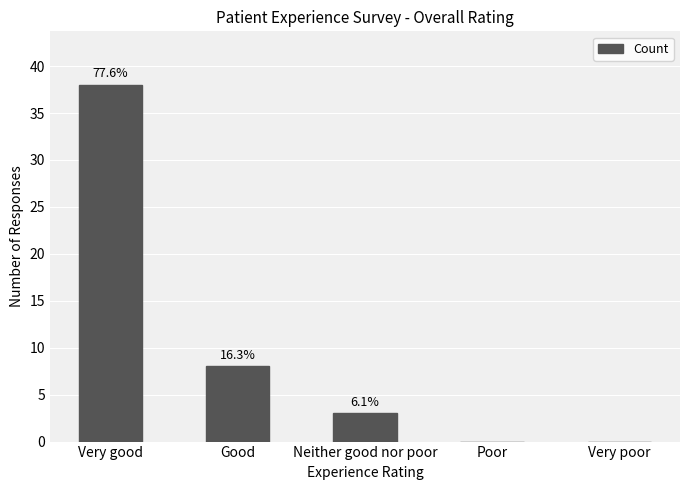

List the labels in order of value, smallest first.

Poor, Very poor, Neither good nor poor, Good, Very good